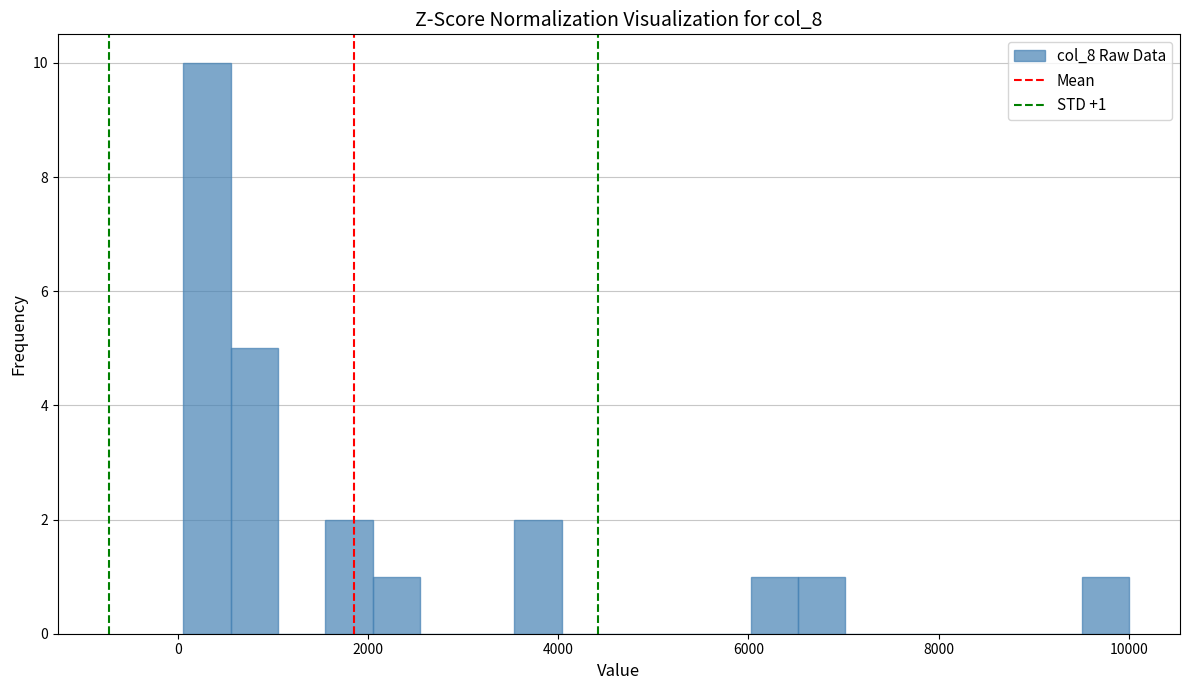

Around what value on the x-axis is the tallest bar? Give the approximate position of its centre, as read against the axis.

400